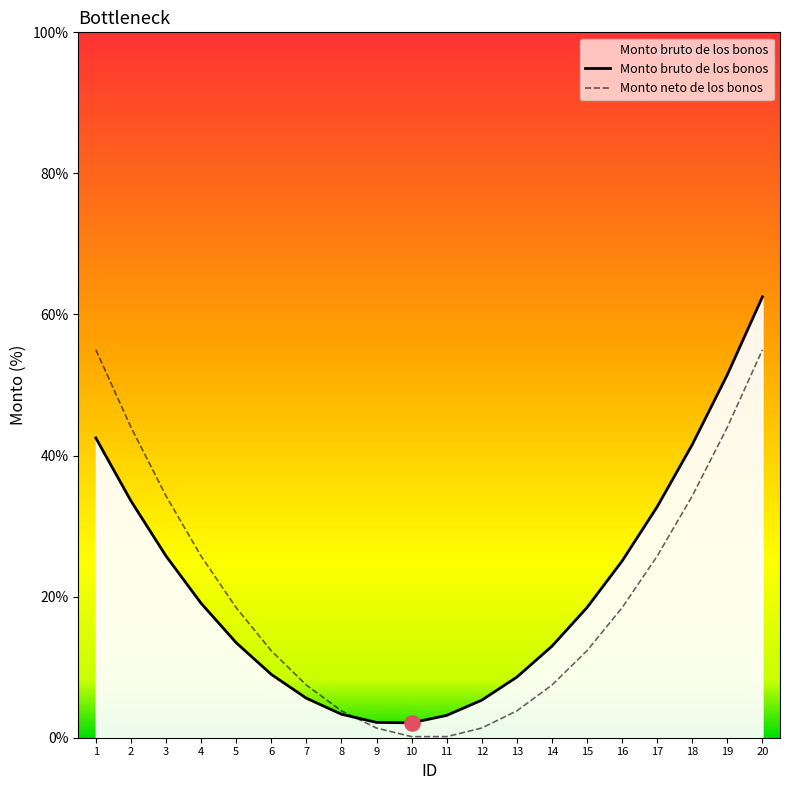

Which series reaches the maximum Y coordinate?

Monto bruto de los bonos